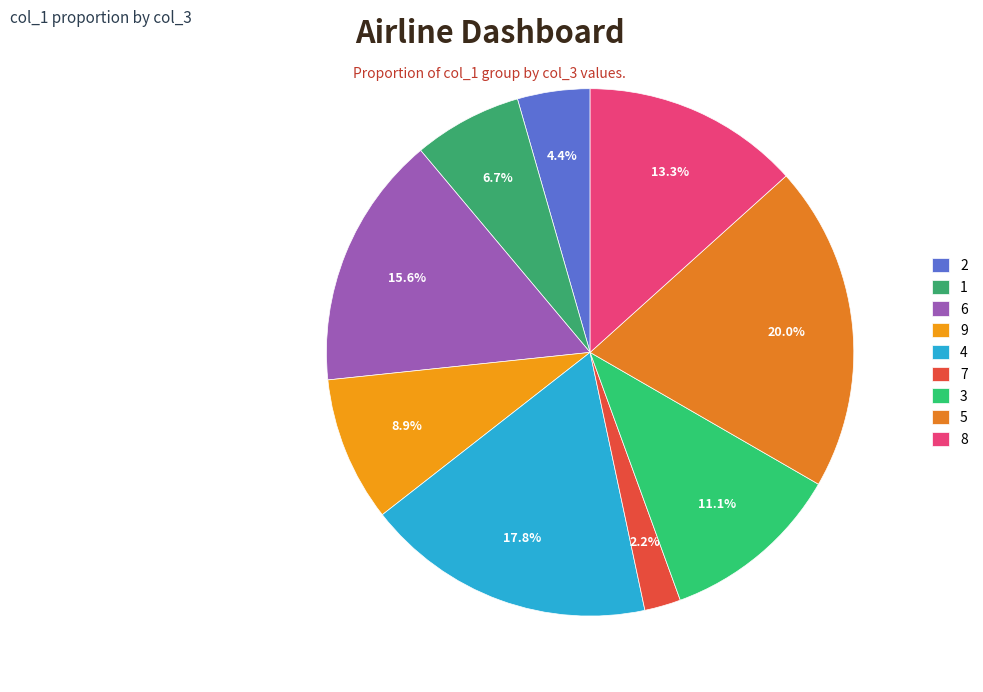

What is the change in value from 4 to 7?

-7